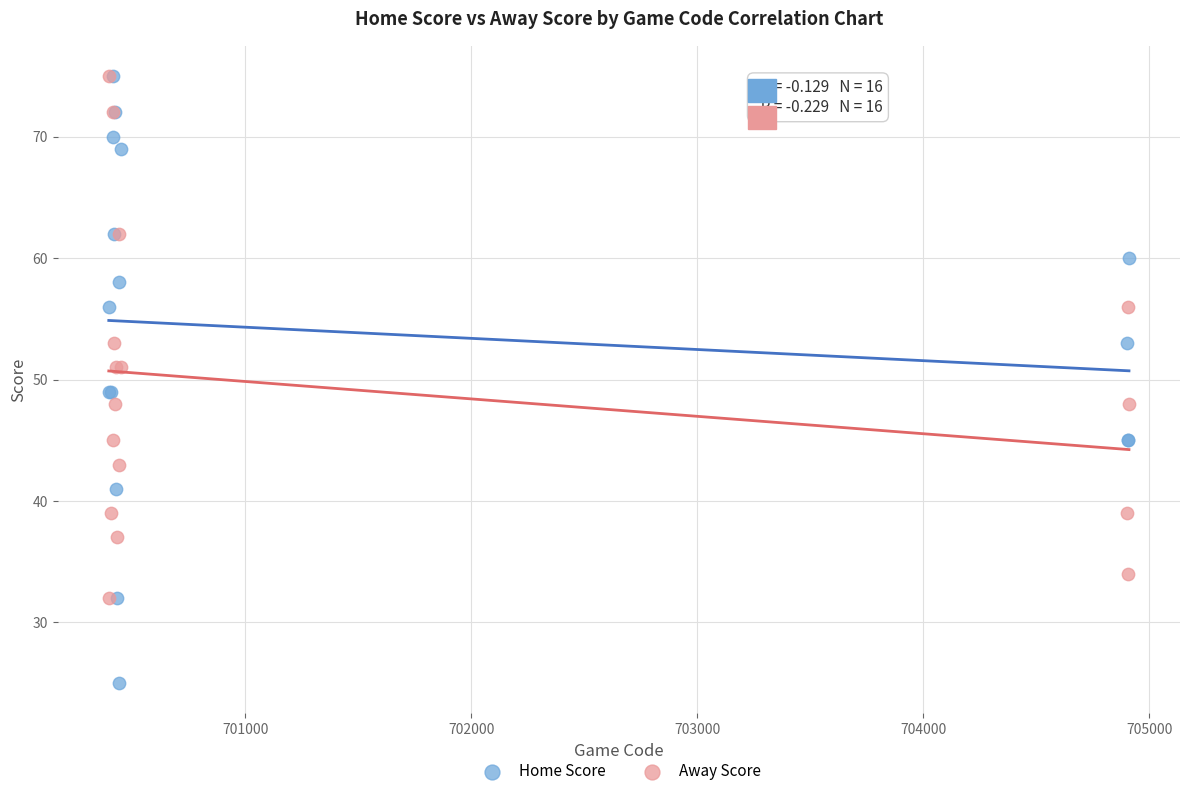

Which series reaches the minimum Y coordinate?

Home Score